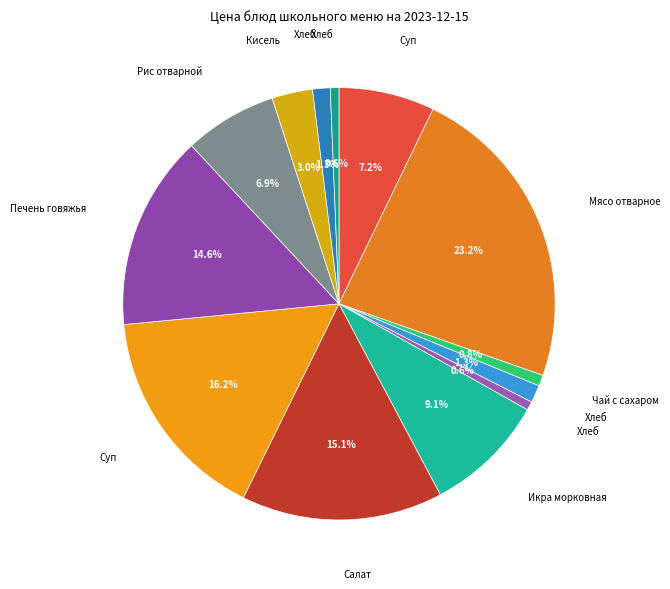

How many segments does this pie chart have?

13